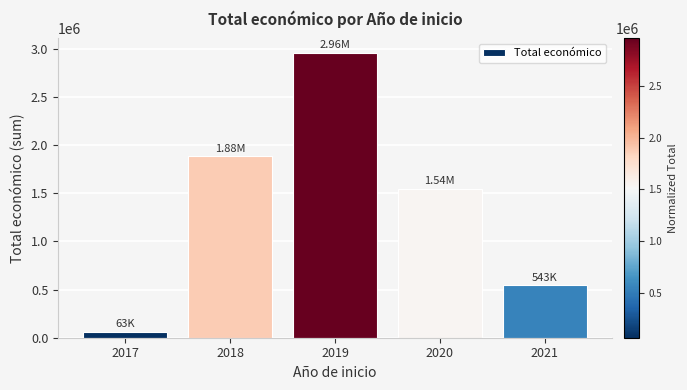

At which category does the chart reach its peak across all series?

2019